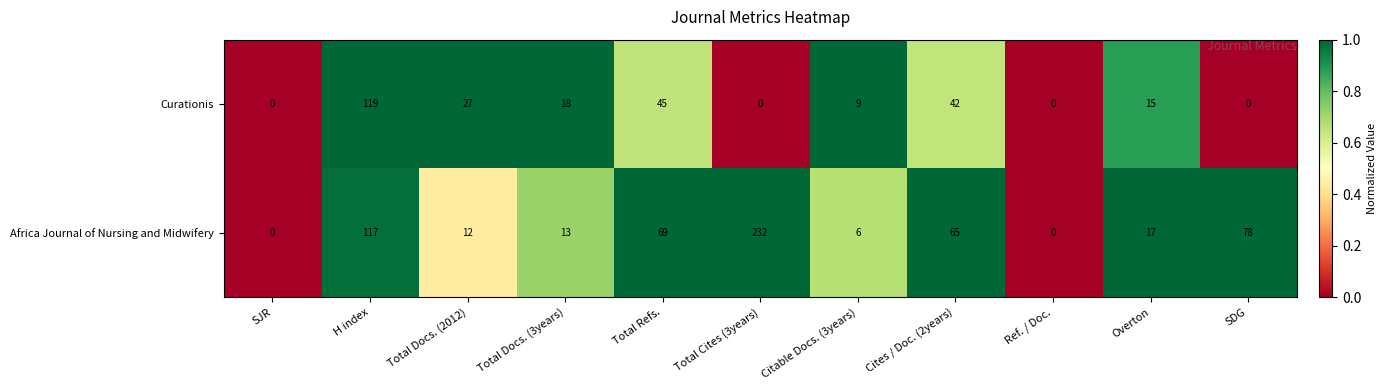

Where is Curationis nearest to the value 59?

Total Refs.